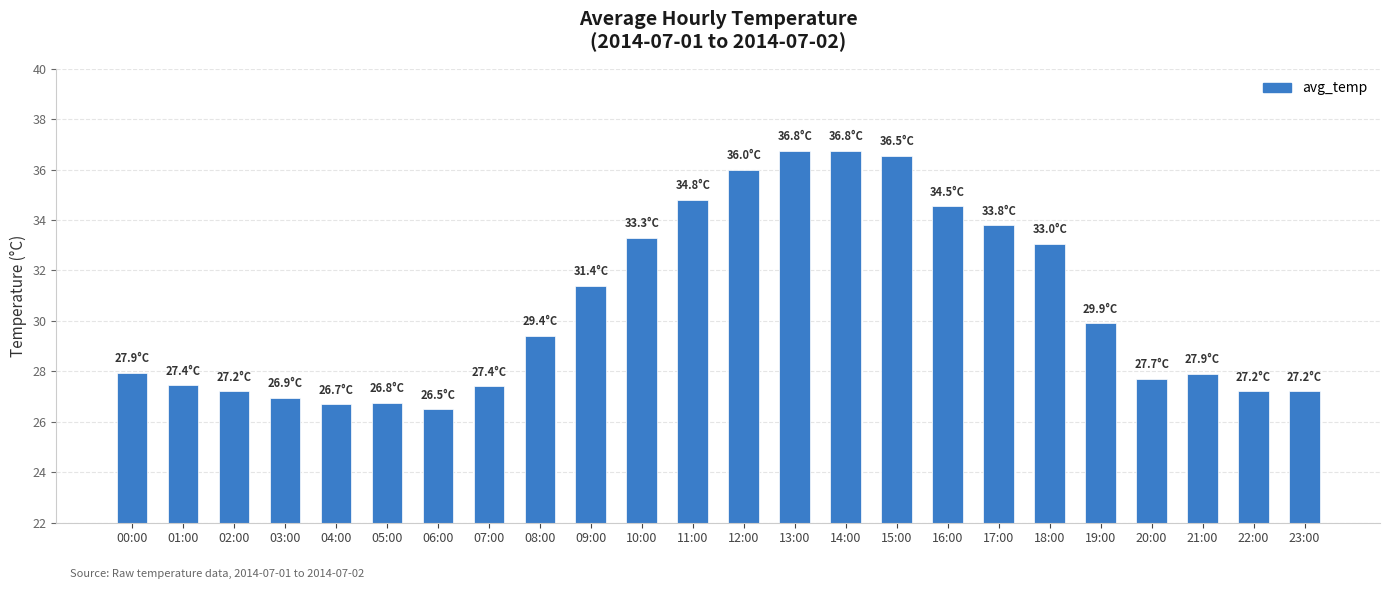

The value at 19:00 is 42.7. True or false?

False